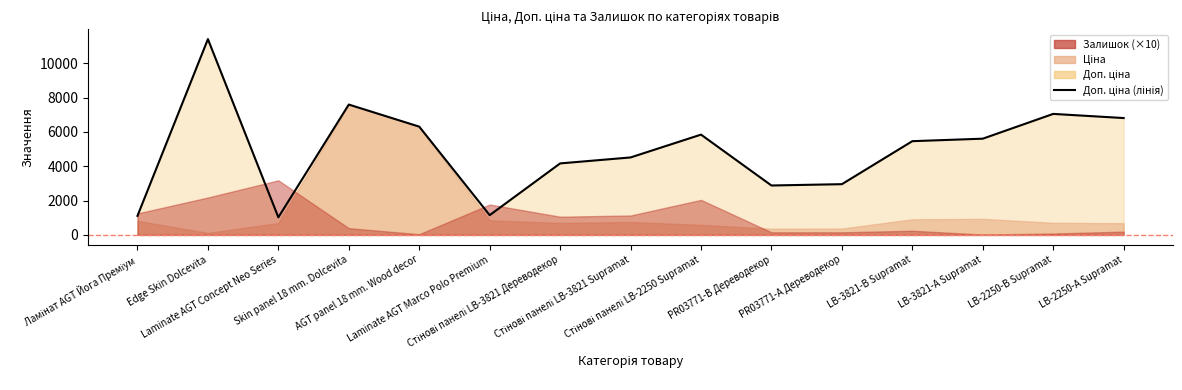

Reading left to right, list all the values displayed in this chart.

Ламінат AGT Йога Преміум=1109.2	Edge Skin Dolcevita=11410.0	Laminate AGT Concept Neo Series=1024.6	Skin panel 18 mm. Dolcevita=7596.5	AGT panel 18 mm. Wood decor=6308.8	Laminate AGT Marco Polo Premium=1149.7	Стінові панелі LB-3821 Дереводекор=4165.6	Стінові панелі LB-3821 Supramat=4513.3	Стінові панелі LB-2250 Supramat=5843.9	PR03771-B Дереводекор=2878.8	PR03771-А Дереводекор=2955.8	LB-3821-В Supramat=5462.3	LB-3821-А Supramat=5607.2	LB-2250-В Supramat=7051.3	LB-2250-А Supramat=6809.8